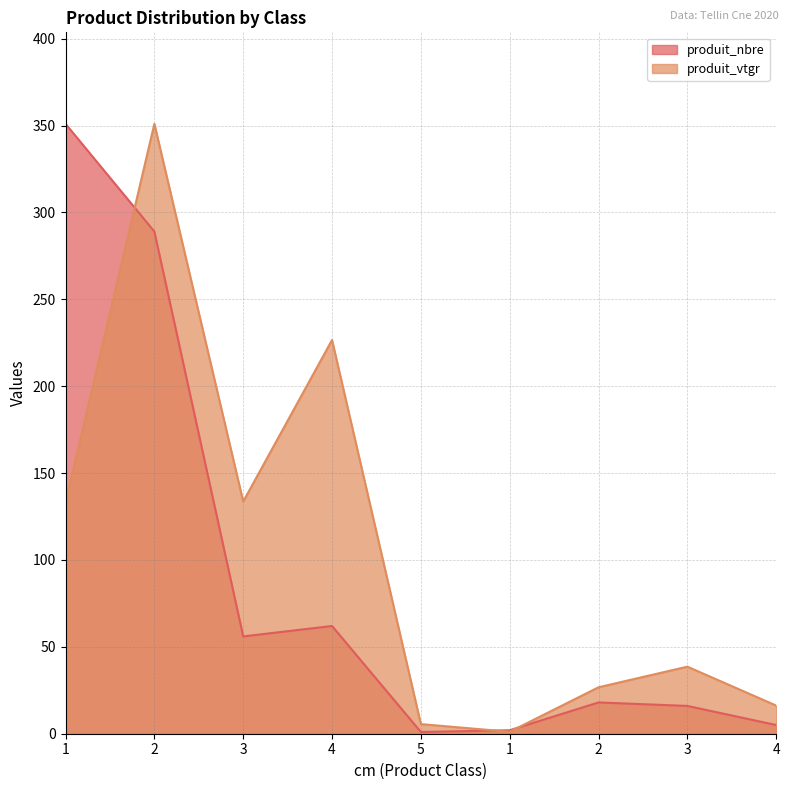

At which category does produit_nbre reach its first local peak?

4